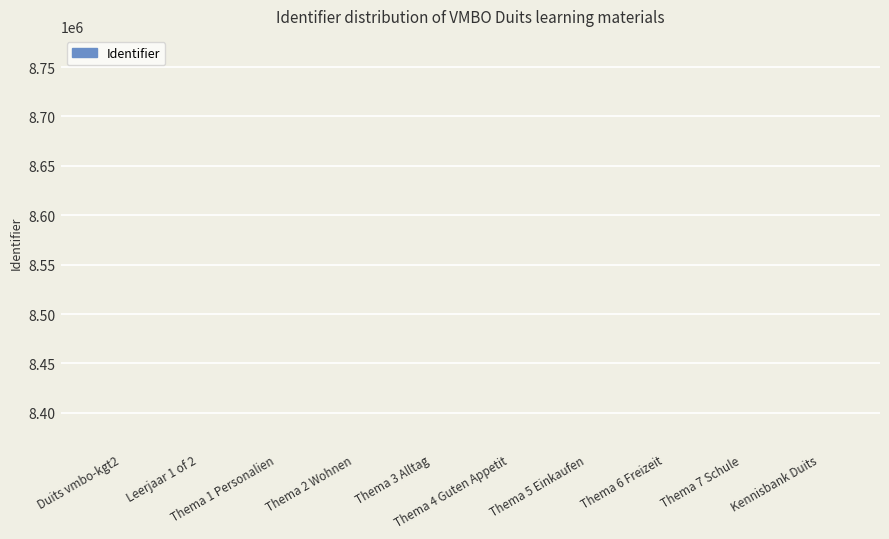

What is the value of the 8th bar from the left?

8363357